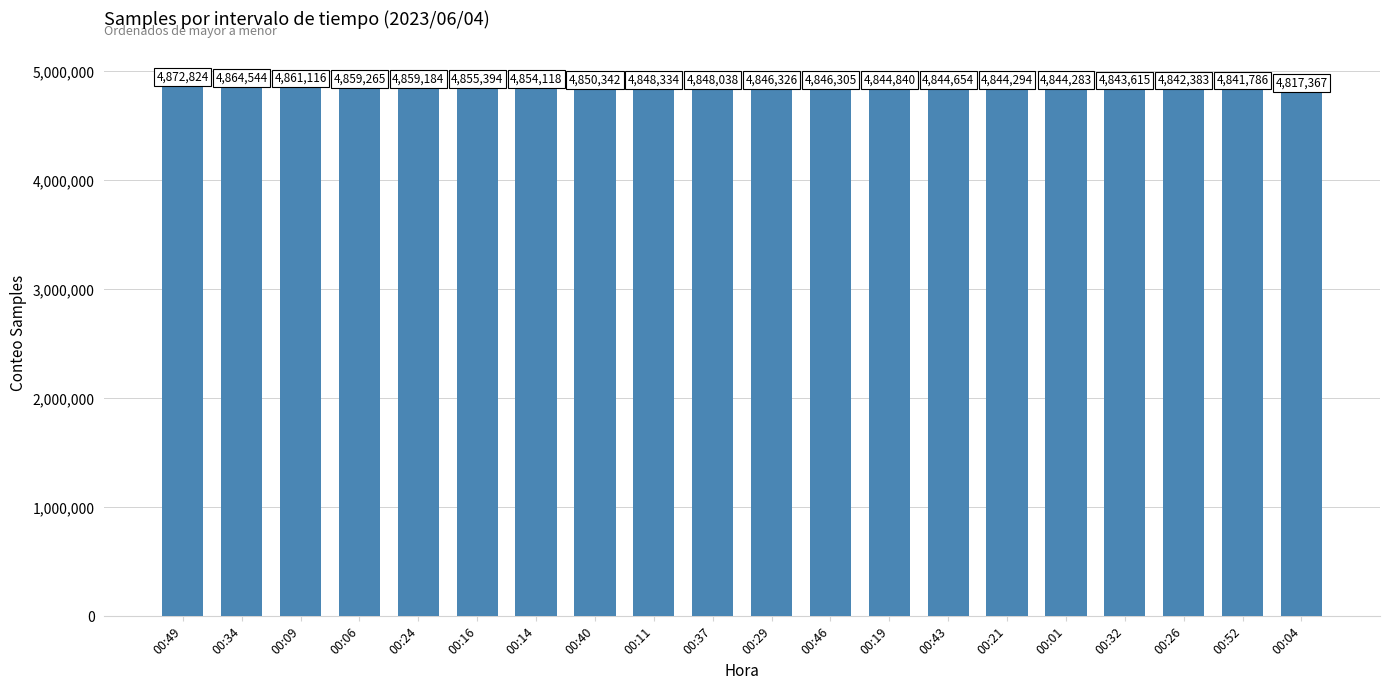

What is the sum of all values?

96989012